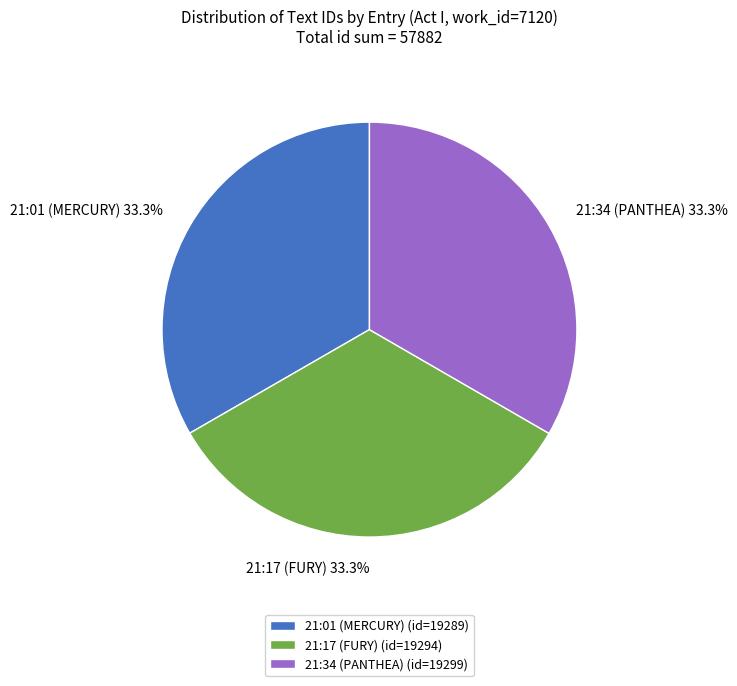

To the nearest percent, what portion does 21:34 (PANTHEA) represent?

33%